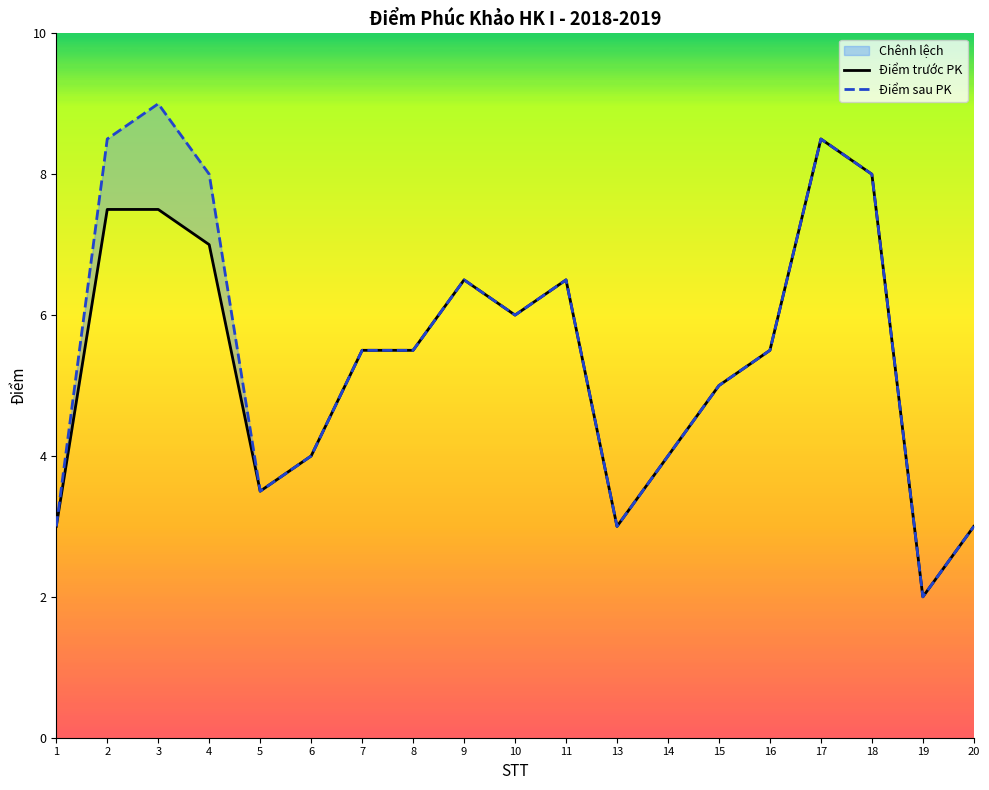

Reading right to left, transcribe all the data shown in this chart.

Điểm trước PK: 20=3.0	19=2.0	18=8.0	17=8.5	16=5.5	15=5.0	14=4.0	13=3.0	11=6.5	10=6.0	9=6.5	8=5.5	7=5.5	6=4.0	5=3.5	4=7.0	3=7.5	2=7.5	1=3.0
Điểm sau PK: 20=3.0	19=2.0	18=8.0	17=8.5	16=5.5	15=5.0	14=4.0	13=3.0	11=6.5	10=6.0	9=6.5	8=5.5	7=5.5	6=4.0	5=3.5	4=8.0	3=9.0	2=8.5	1=3.0